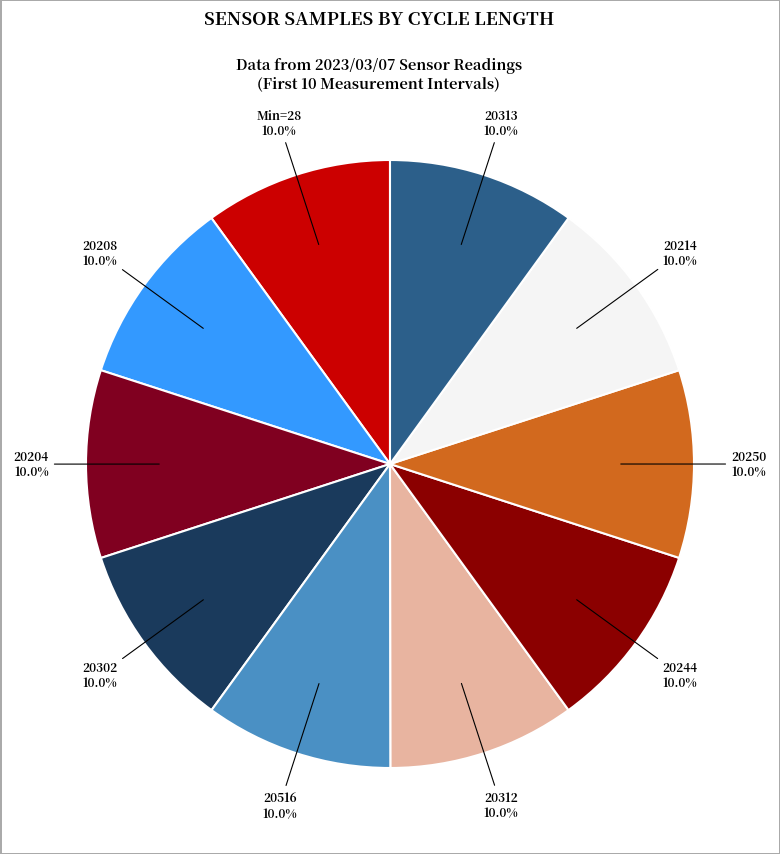

To the nearest percent, what is the average slice percentage?

10%